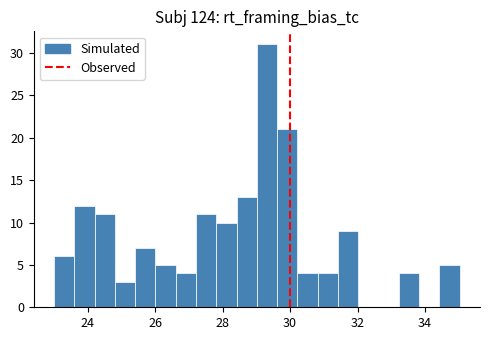

Read against the x-axis, roughly where is the centre of the tallest bar?

29.4